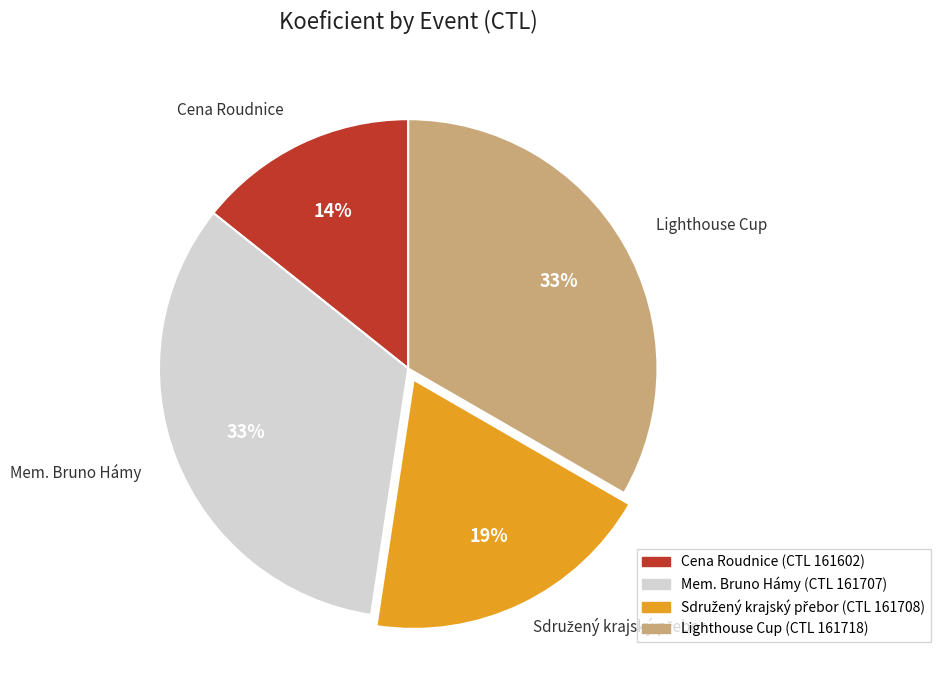

To the nearest percent, what is the average slice percentage?

25%